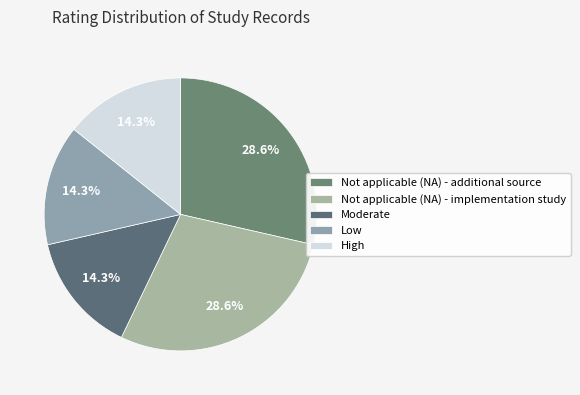

How many segments does this pie chart have?

5